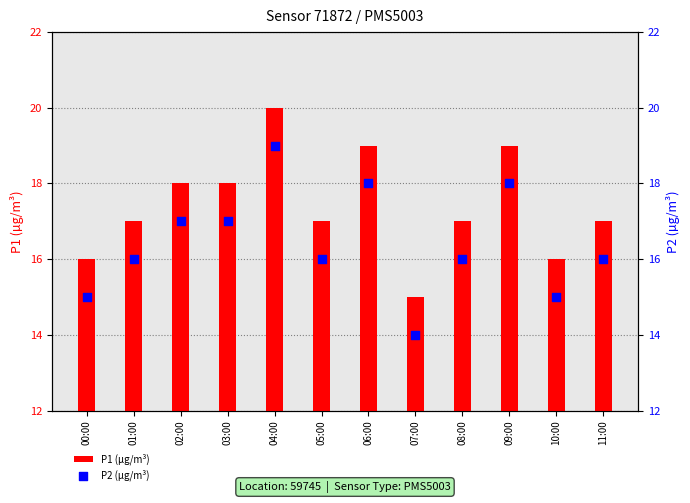

Which series reaches the minimum Y coordinate?

P2 (µg/m³)